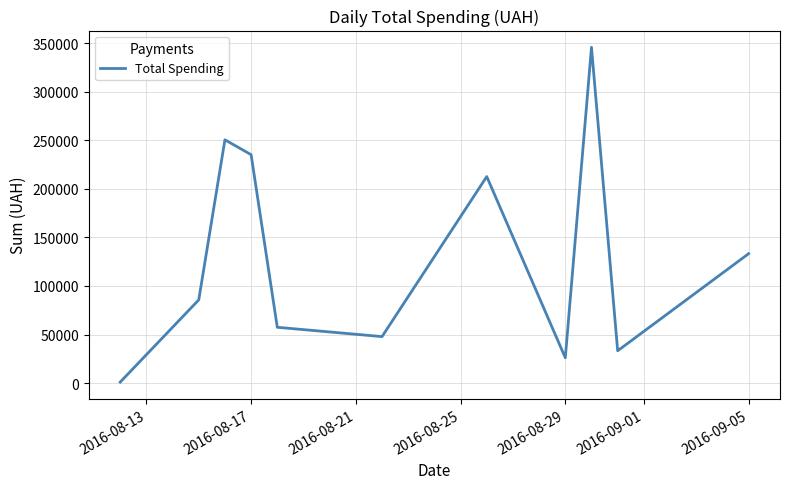

What is the difference between the maximum and minimum values?

344689.0